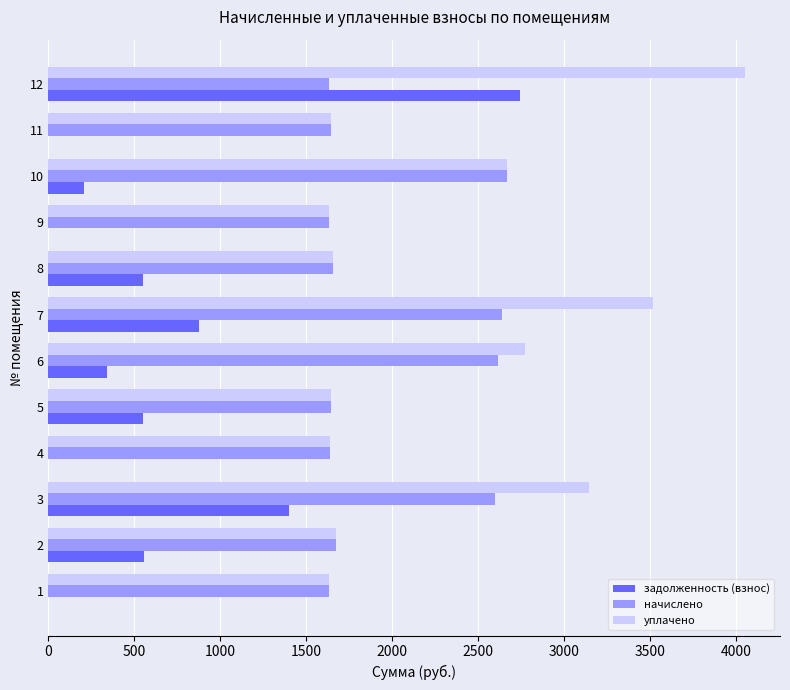

Which category has the highest value in the задолженность (взнос) series?

12